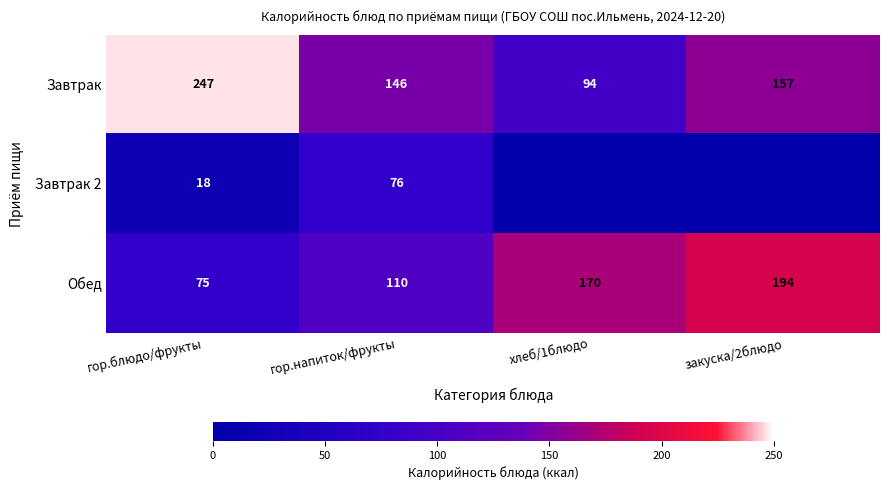

How many series are shown in this chart?

3